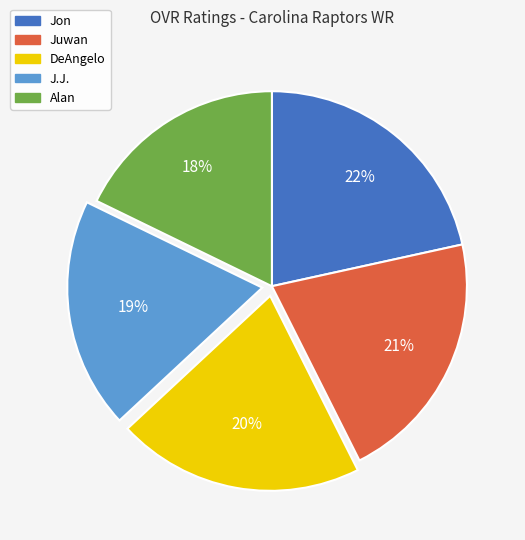

How many segments does this pie chart have?

5